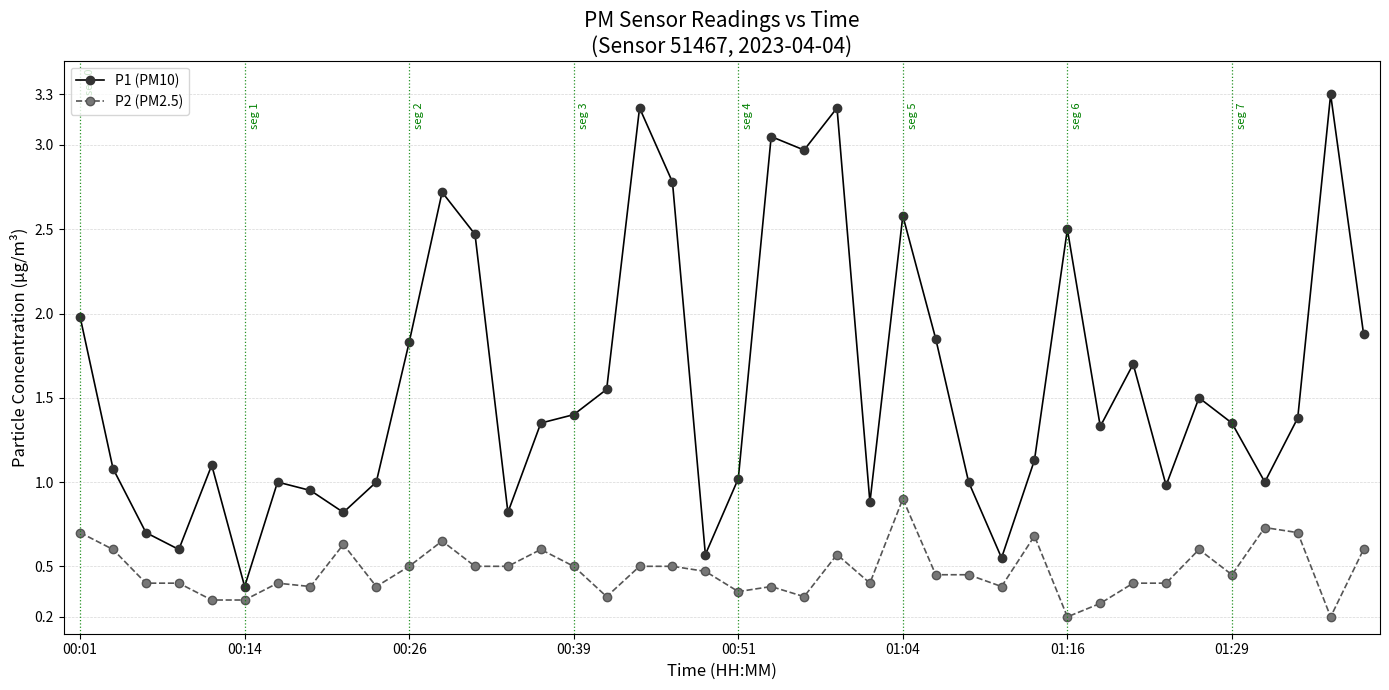

Count the number of categories in the chart.

40